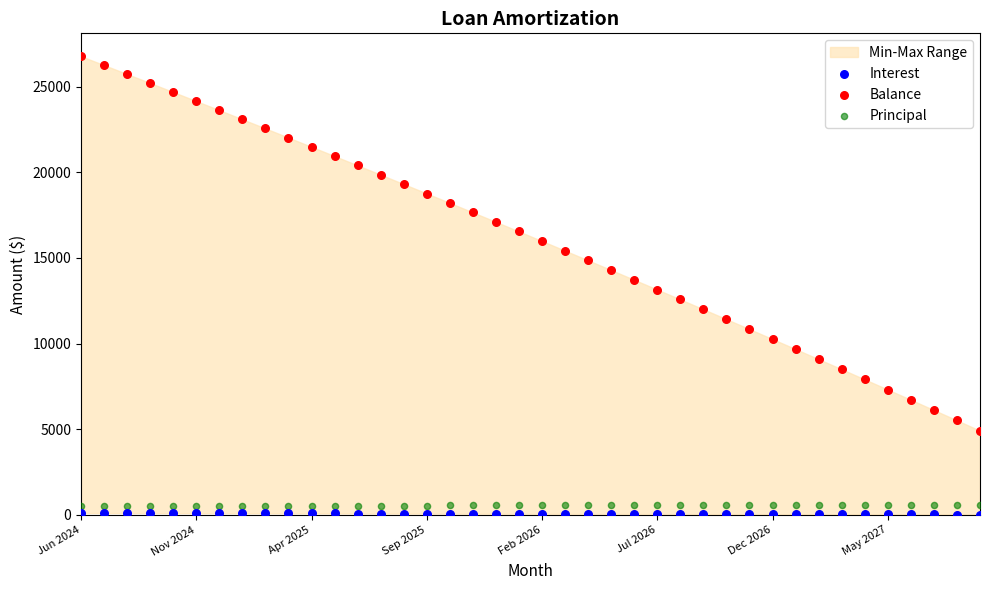

Which series has the widest spread of Y values?

Balance